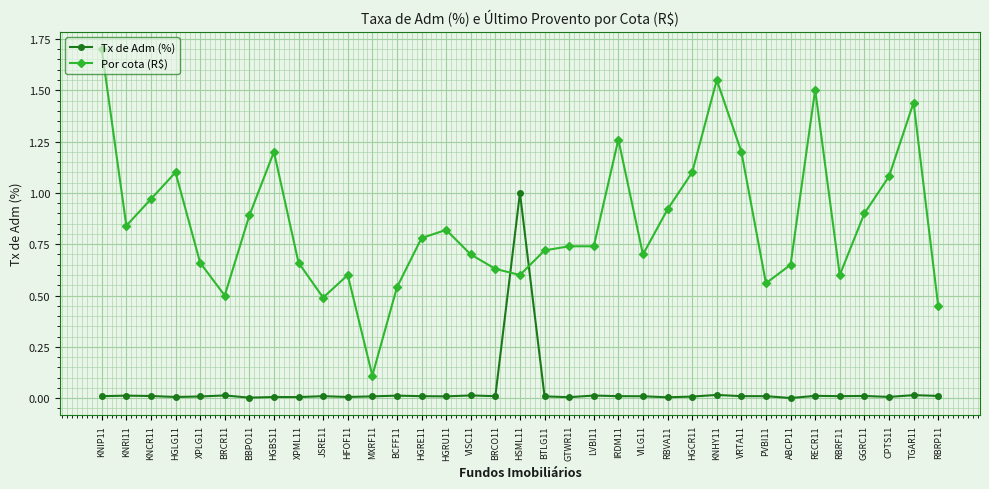

How many times do Tx de Adm (%) and Por cota (R$) cross each other?

2